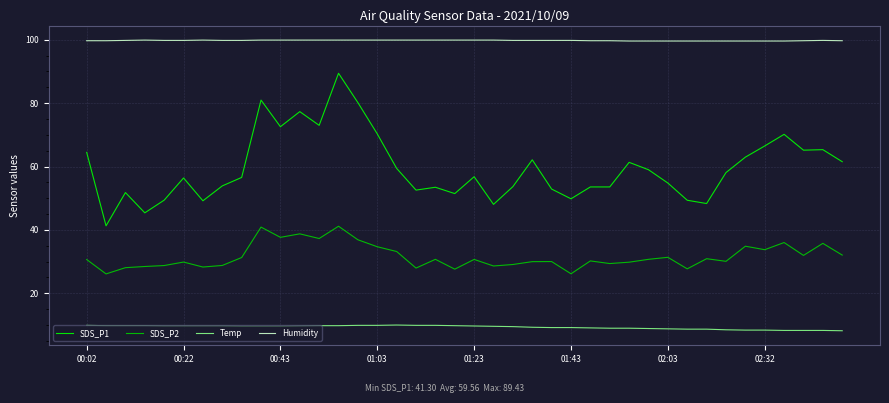

Which series has the largest total across all categories?

Humidity